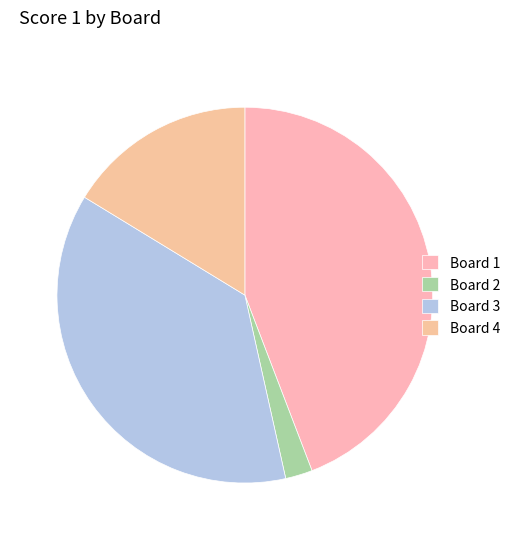

The Board 1 slice represents 44% of the pie. True or false?

True